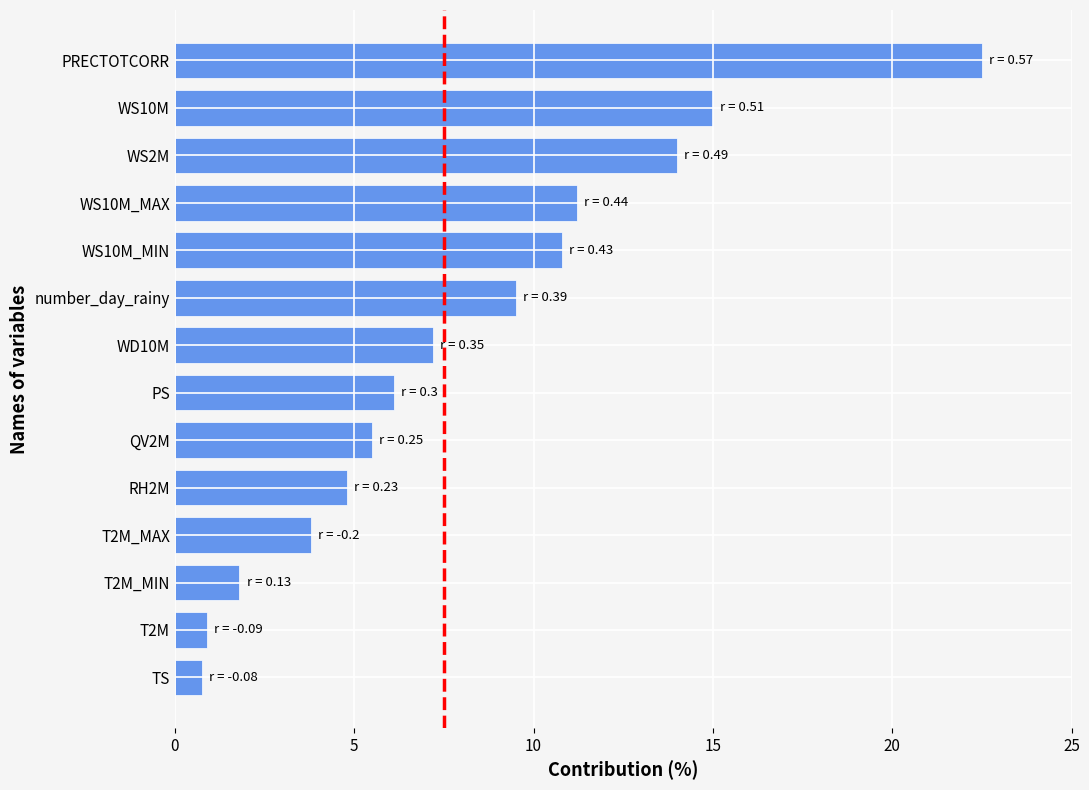

The value at T2M_MAX is 3.8. True or false?

True